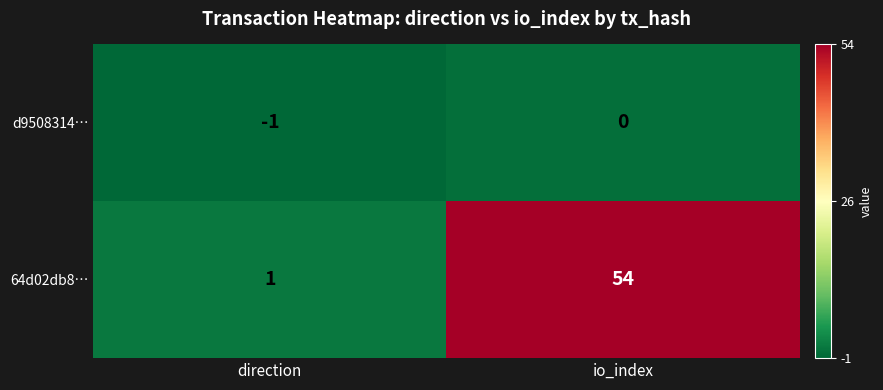

True or false: d9508314… has a value of -1 at direction.

True